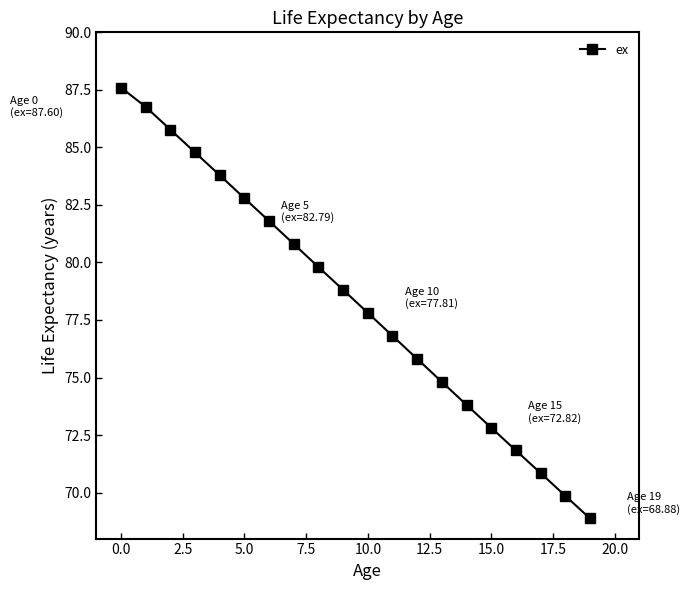

What is the greatest value displayed?

87.6